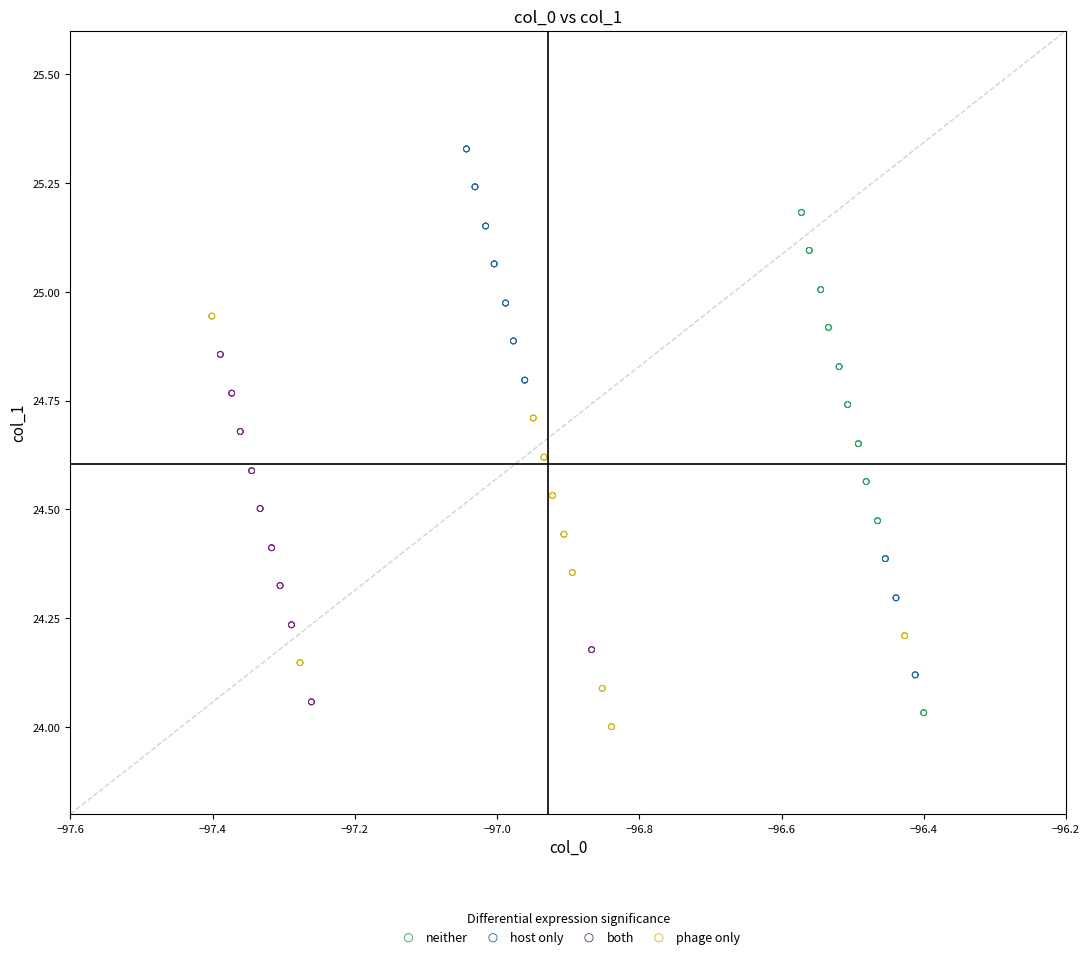

Which series has the largest Y range (max minus min)?

host only